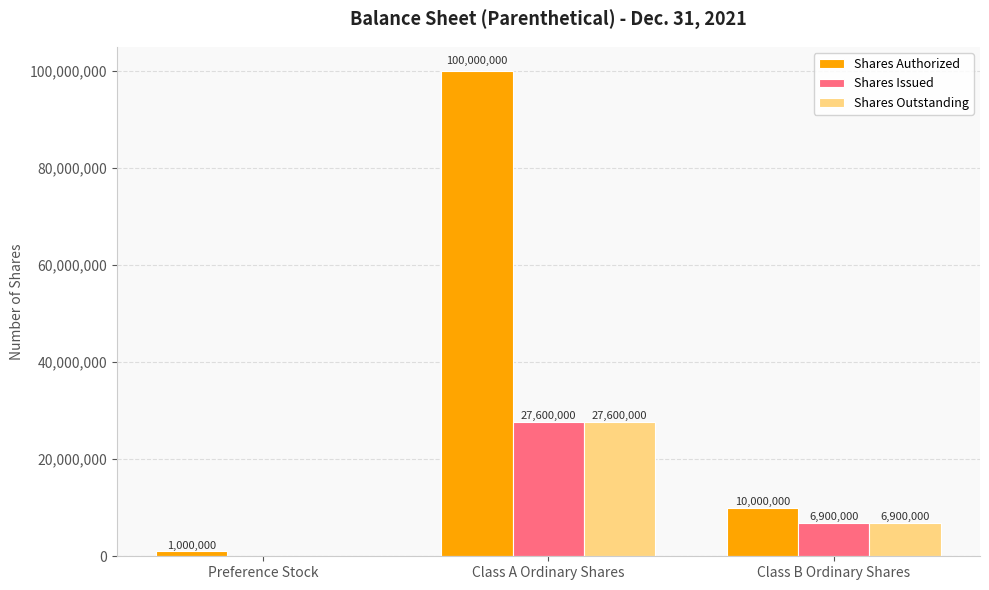

What is the sum of the Shares Issued values at Preference Stock and Class B Ordinary Shares?

6900000